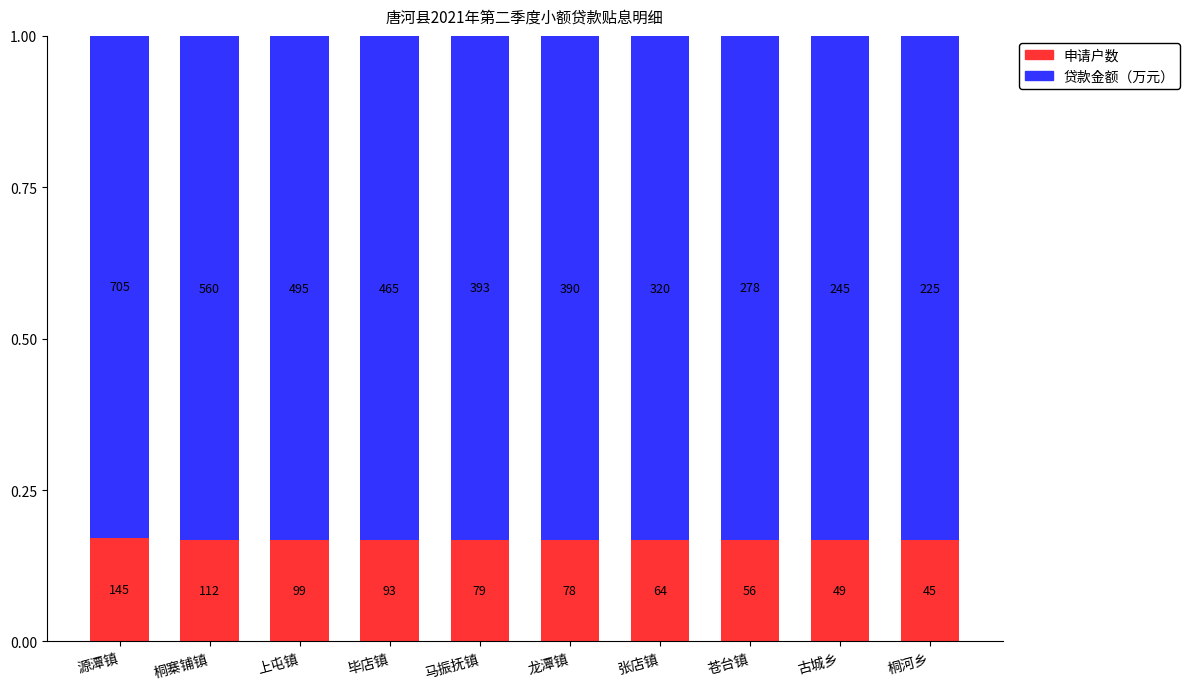

The 申请户数 series shows 0.2 at 龙潭镇. True or false?

True